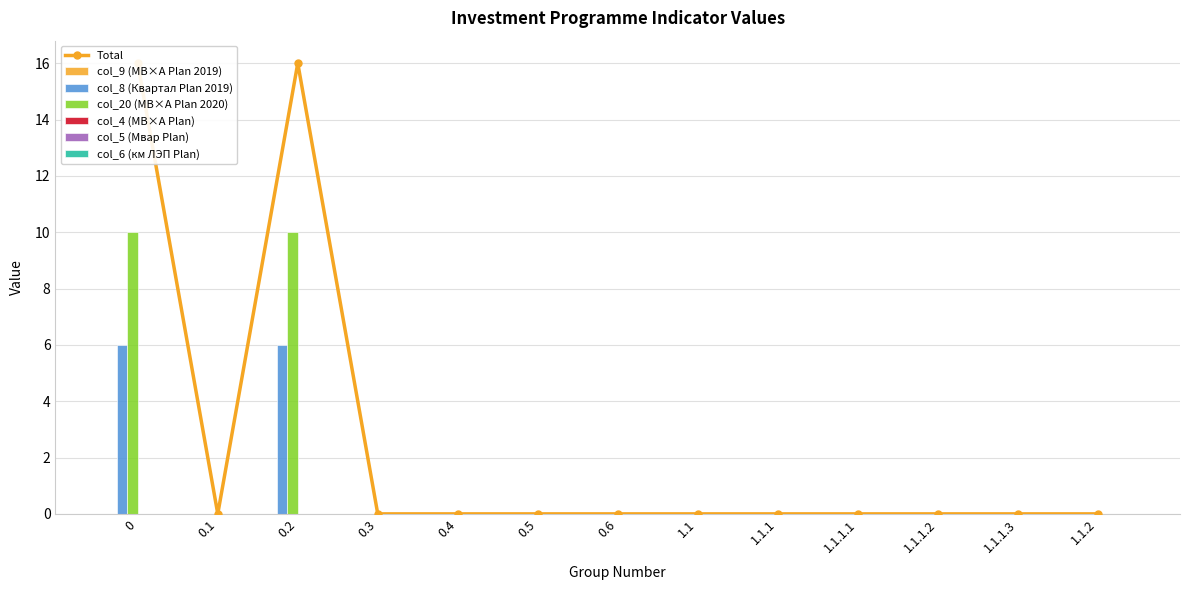

How many bars are there in total?

78